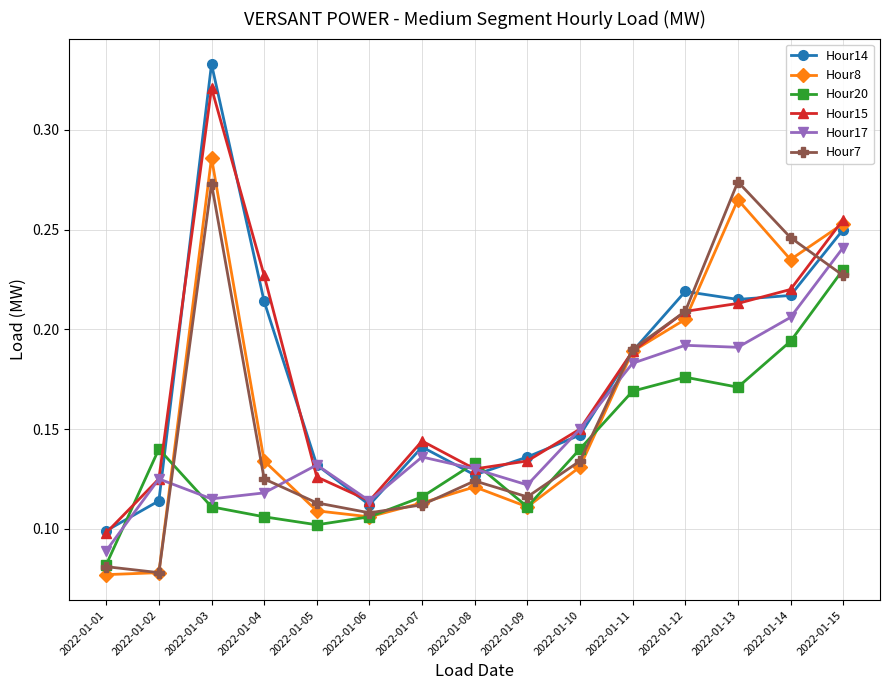

At how many categories does at least one series exceed 0?

15